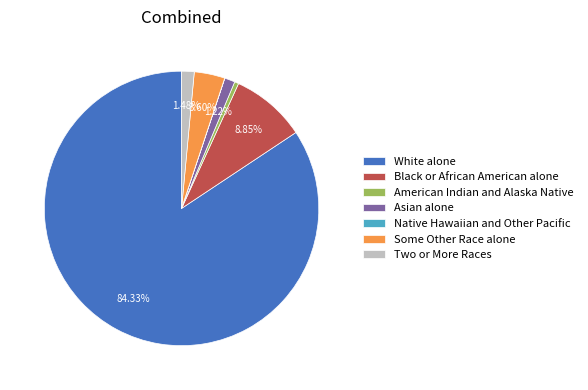

Is it true that Some Other Race alone is 15% of the pie?

False